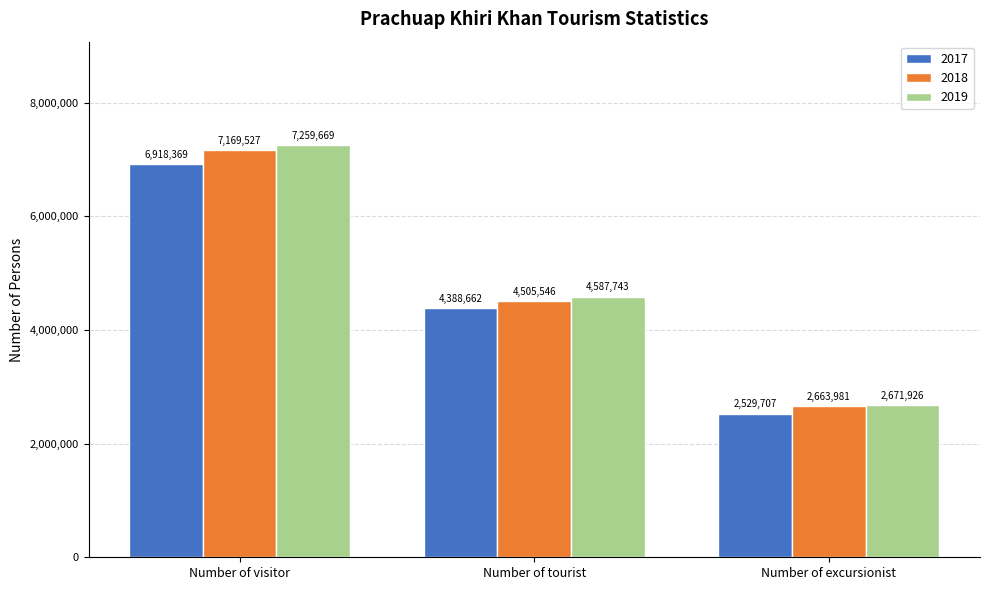

List the series in order of their peak value, lowest first.

2017, 2018, 2019